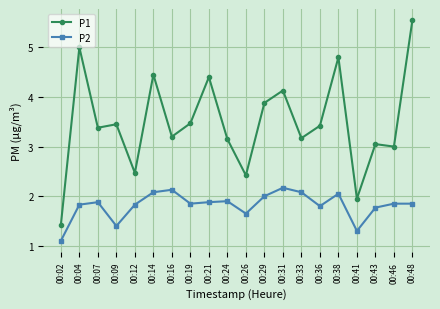

Is the value of P1 at 00:31 greater than the value of P2 at 00:24?

Yes